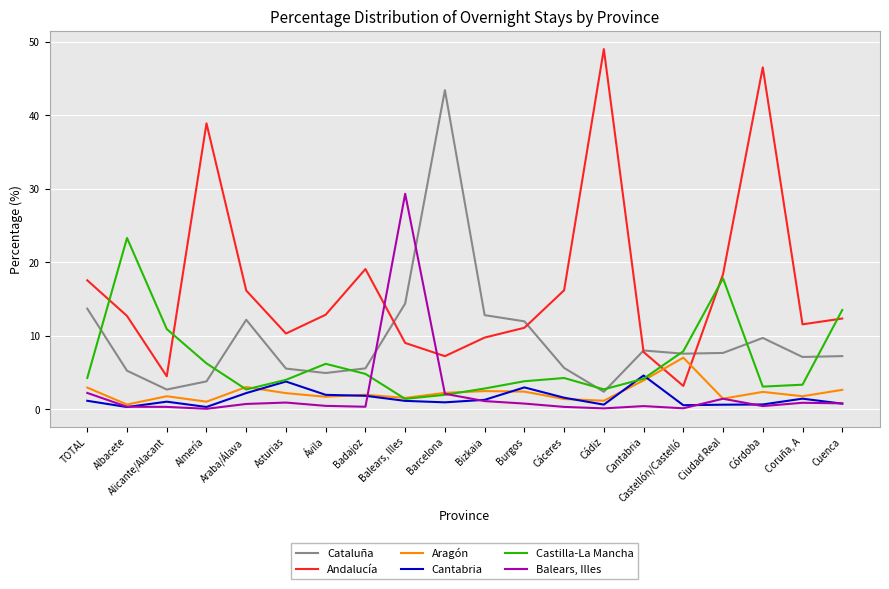

Which series ends up on top after the final intersection of Andalucía and Castilla-La Mancha?

Castilla-La Mancha